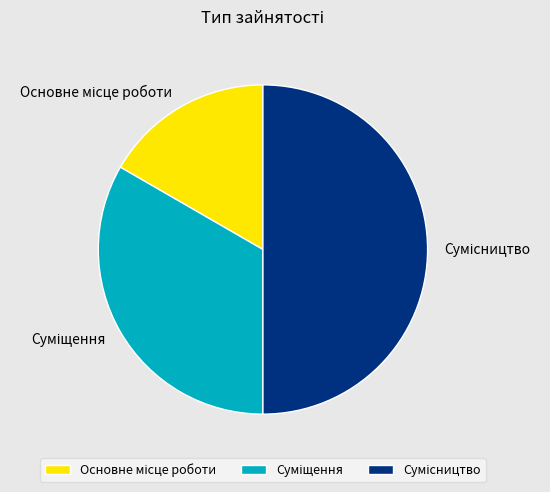

Do Сумісництво and Основне місце роботи together represent more than half of the pie?

Yes